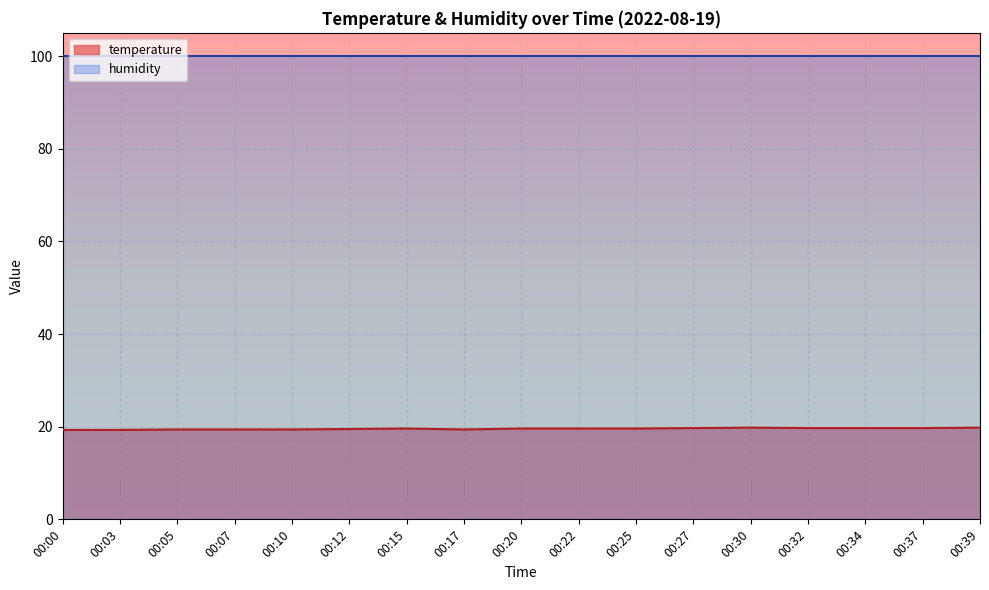

Reading right to left, extract all data points from this chart.

19.8	19.7	19.7	19.7	19.8	19.7	19.6	19.6	19.6	19.4	19.6	19.5	19.4	19.4	19.4	19.3	19.3